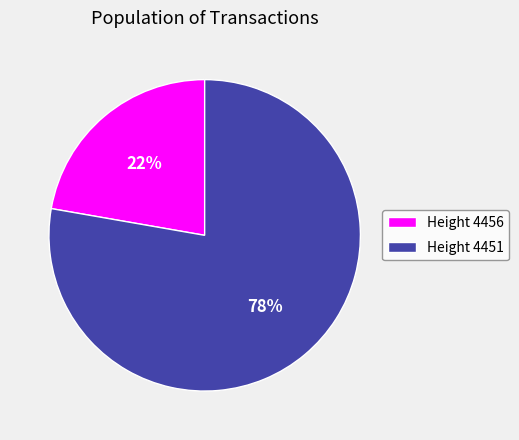

To the nearest percent, what portion does Height 4451 represent?

78%